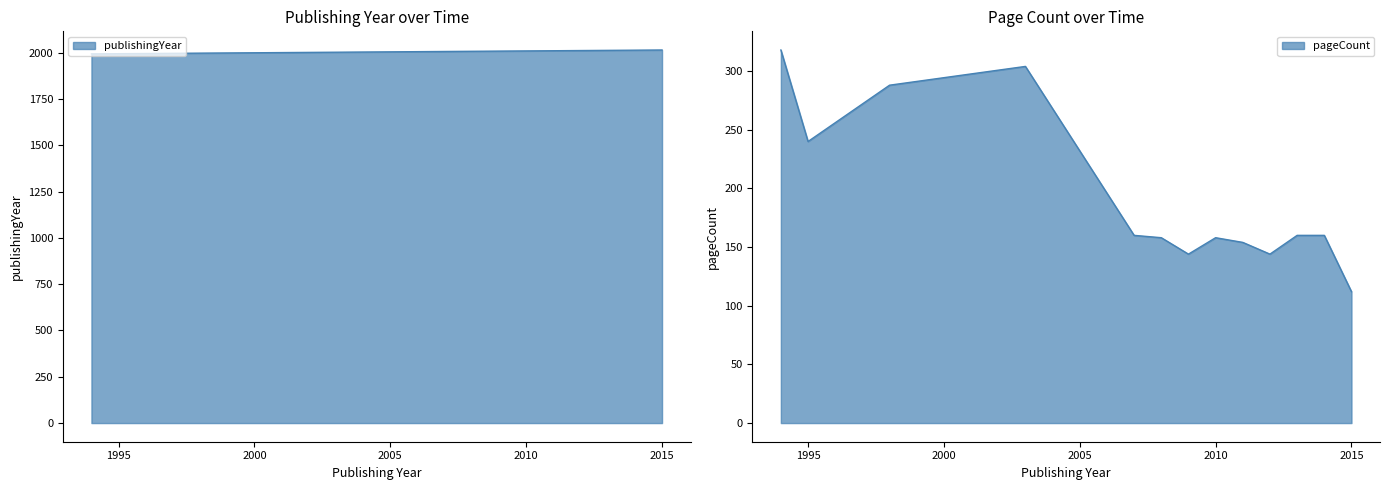

Does the chart display data point markers on the line(s)?

No